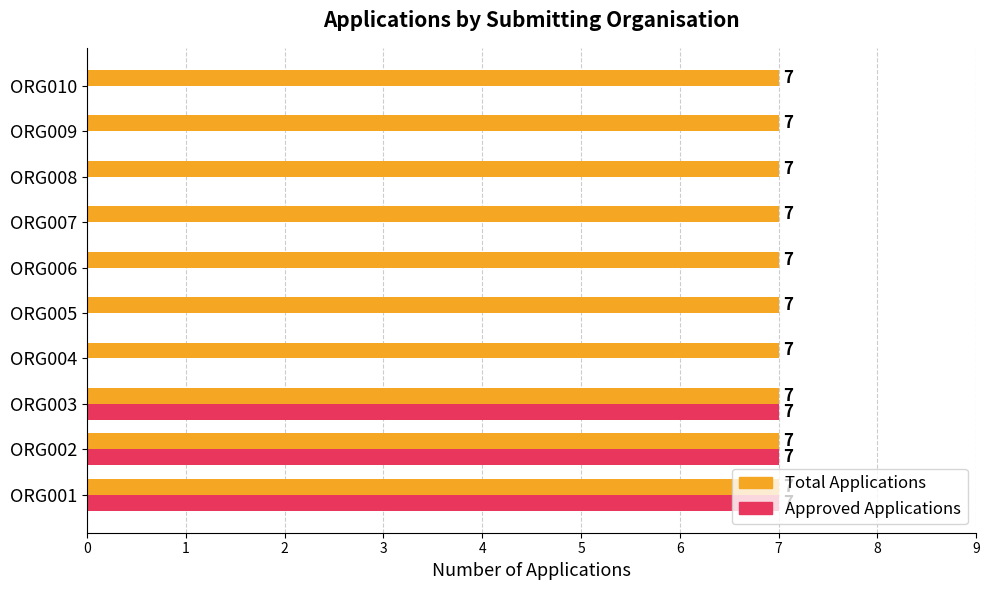

What is the sum of all Approved Applications values?

21